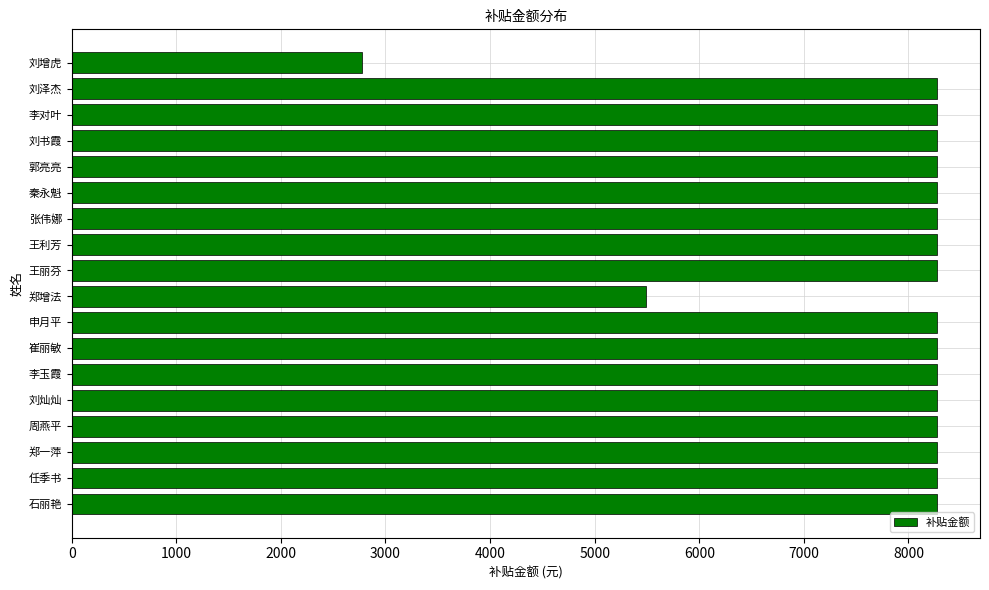

Are the bars grouped side by side (vs. stacked)?

No